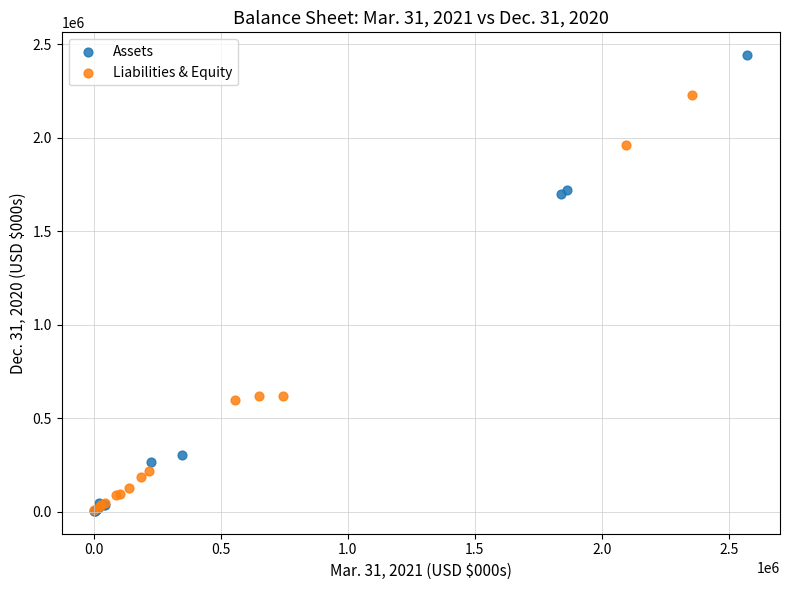

Which series reaches the maximum Y coordinate?

Assets